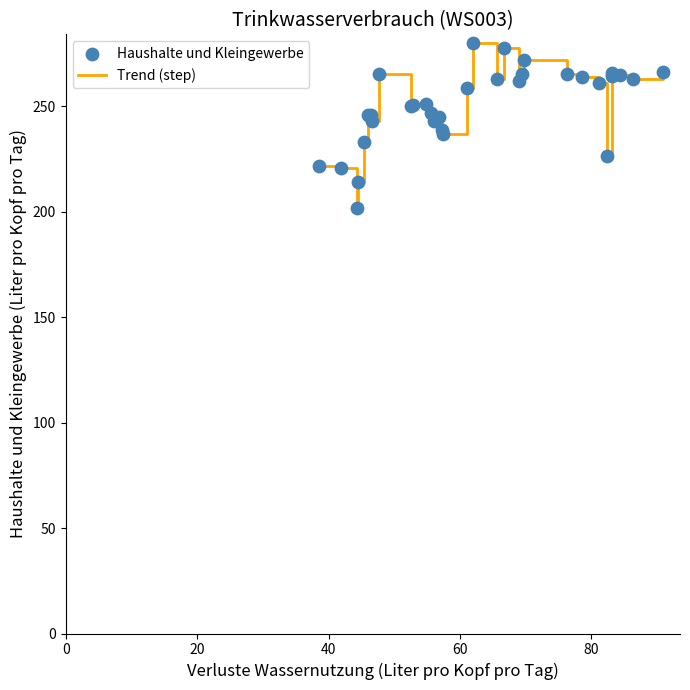

What is the difference between the maximum and minimum values?

78.7